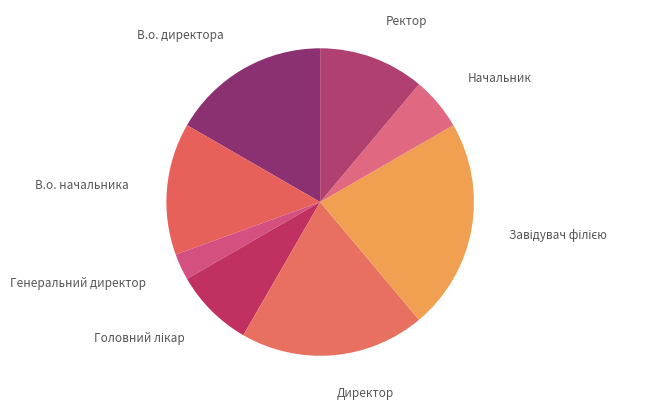

Count the number of slices in the pie.

8